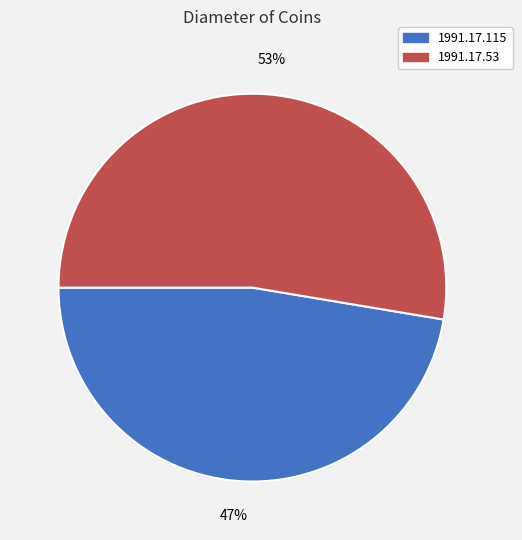

Do 1991.17.53 and 1991.17.115 together represent more than half of the pie?

Yes